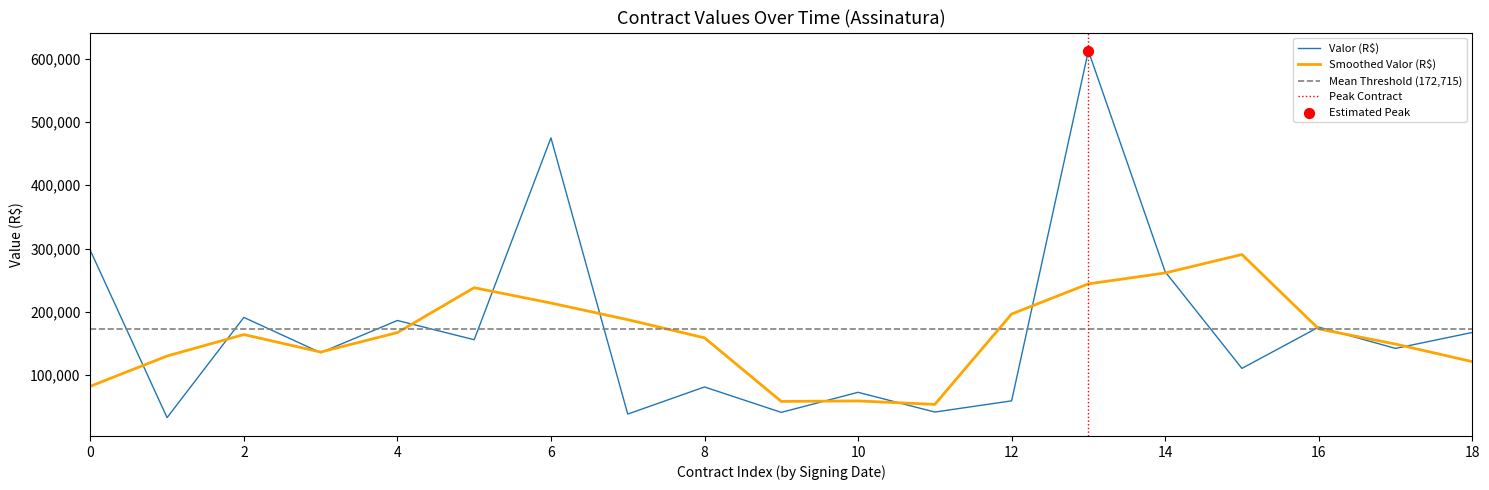

The value of Smoothed Valor (R$) at 6 is 103275.2. True or false?

False